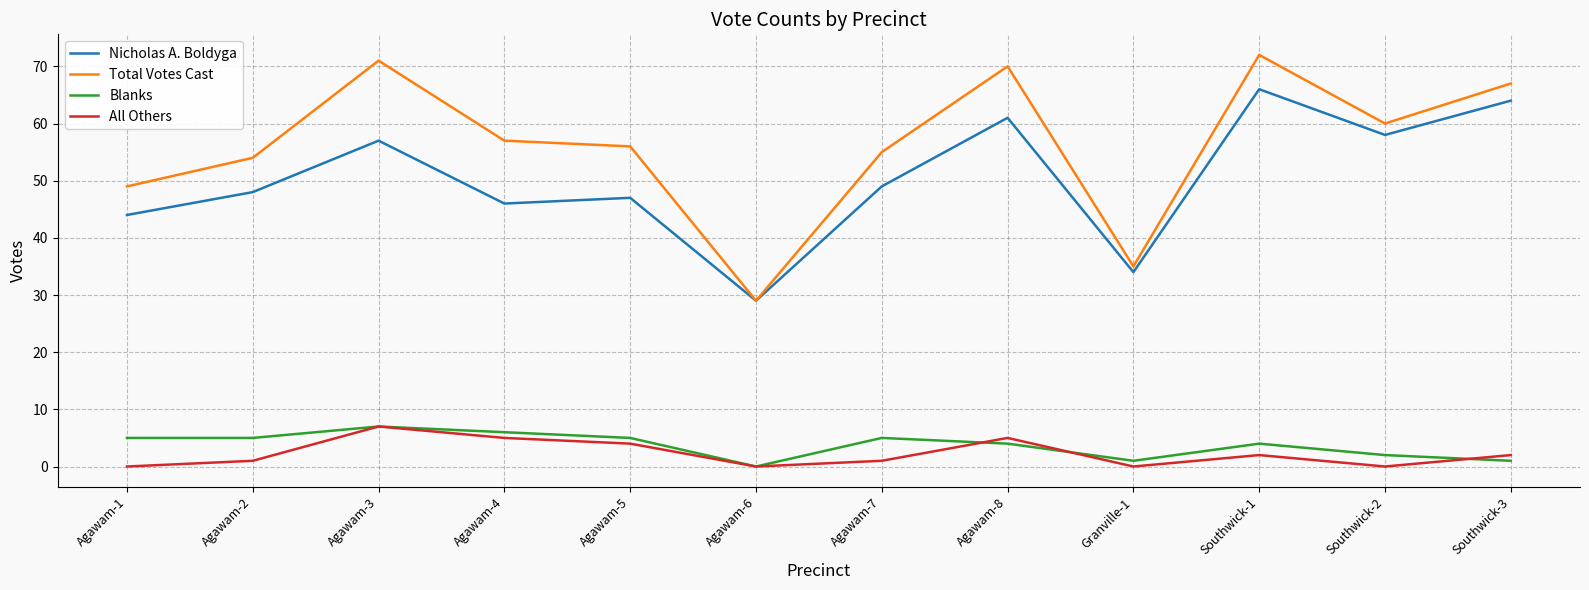

Reading left to right, what are all the values shown in this chart?

Nicholas A. Boldyga: Agawam-1=44	Agawam-2=48	Agawam-3=57	Agawam-4=46	Agawam-5=47	Agawam-6=29	Agawam-7=49	Agawam-8=61	Granville-1=34	Southwick-1=66	Southwick-2=58	Southwick-3=64
Total Votes Cast: Agawam-1=49	Agawam-2=54	Agawam-3=71	Agawam-4=57	Agawam-5=56	Agawam-6=29	Agawam-7=55	Agawam-8=70	Granville-1=35	Southwick-1=72	Southwick-2=60	Southwick-3=67
Blanks: Agawam-1=5	Agawam-2=5	Agawam-3=7	Agawam-4=6	Agawam-5=5	Agawam-6=0	Agawam-7=5	Agawam-8=4	Granville-1=1	Southwick-1=4	Southwick-2=2	Southwick-3=1
All Others: Agawam-1=0	Agawam-2=1	Agawam-3=7	Agawam-4=5	Agawam-5=4	Agawam-6=0	Agawam-7=1	Agawam-8=5	Granville-1=0	Southwick-1=2	Southwick-2=0	Southwick-3=2